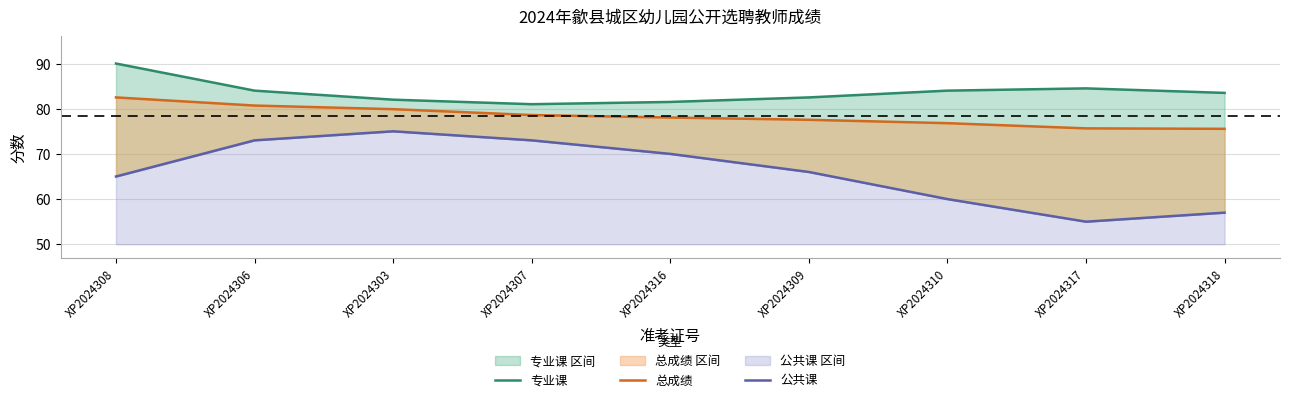

What is the difference between the maximum and minimum values in the 专业课 series?

9.0